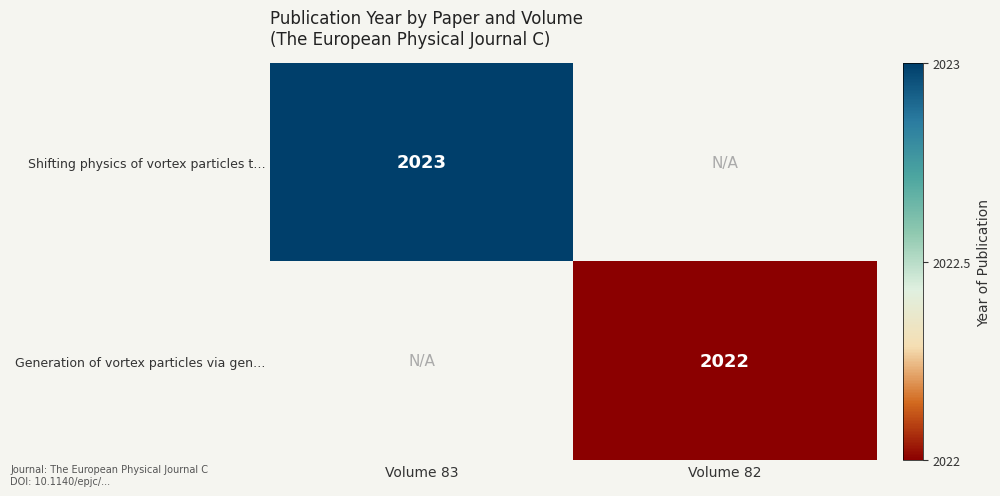

The value of Generation of vortex particles via gen… at Volume 82 is 3144. True or false?

False